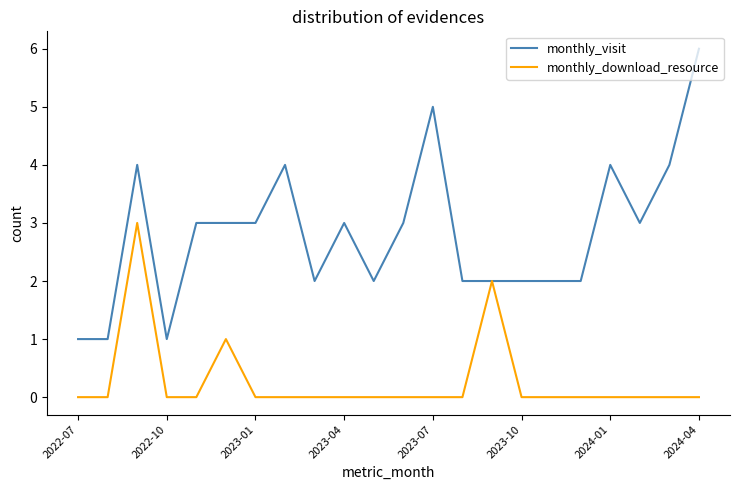

What is the maximum value for monthly_visit?

6